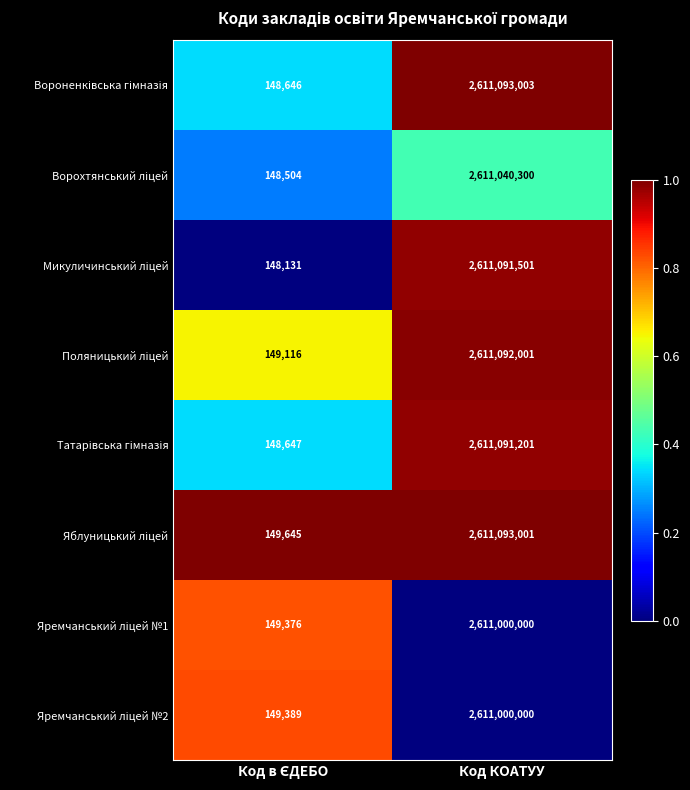

At which category is the sum across all series the highest?

Код КОАТУУ